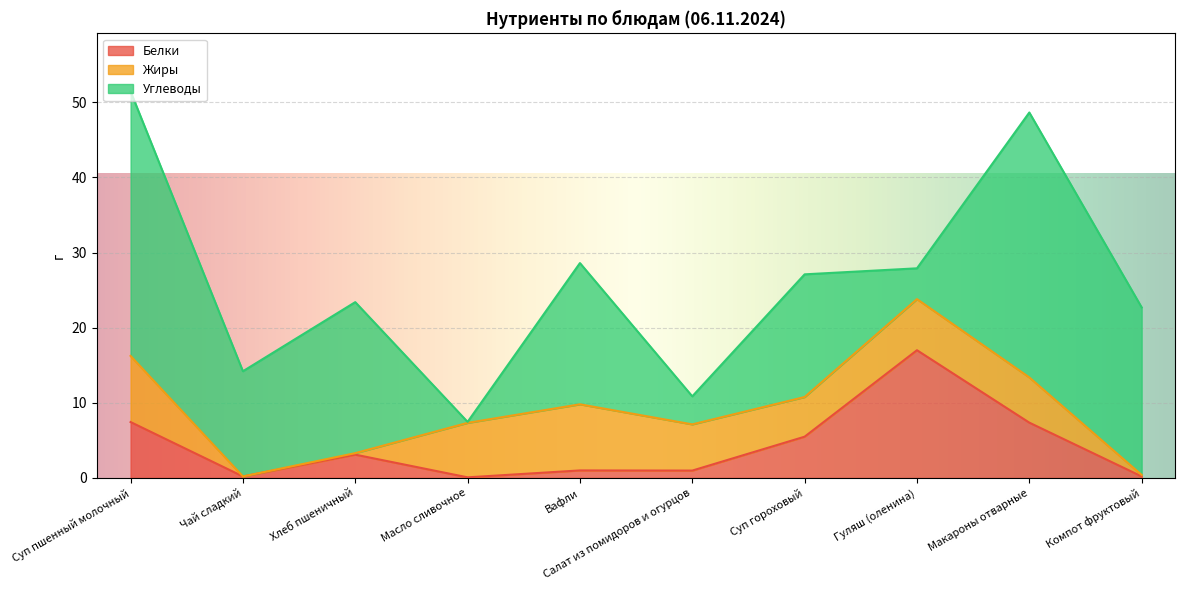

Which category has the highest value in the Углеводы series?

Макароны отварные